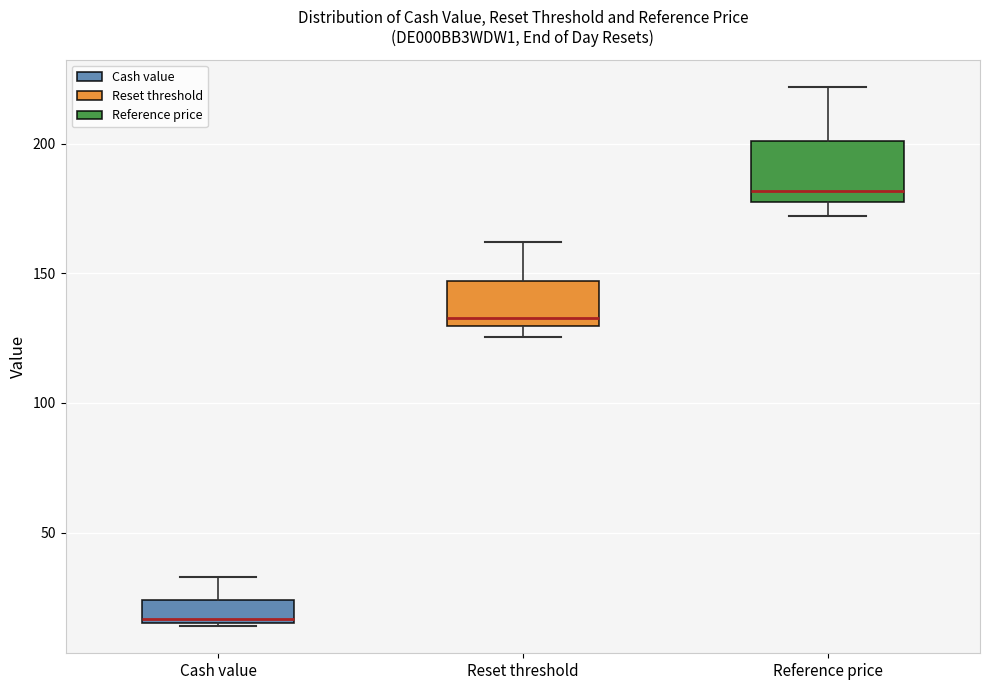

Reading left to right, read every box against the y-axis: the position of its median line, the range the box covers, and the ends of its whiskers. The values are not printed on the chart, so give them approximately, as read against the axis.

Cash value: median 15 (just above the box's lower edge), box 15 to 25, whiskers 15 to 35
Reset threshold: median 135, box 130 to 145, whiskers 125 to 160
Reference price: median 180, box 175 to 200, whiskers 170 to 220